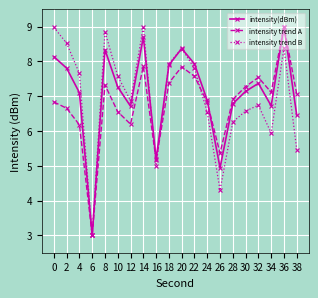

What is the minimum value for intensity trend A?

3.0